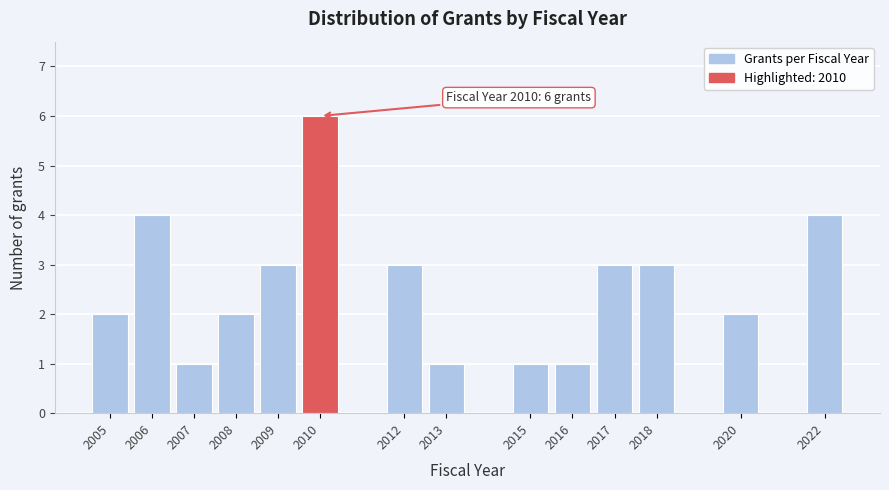

Reading left to right, extract all data points from this chart.

2005=2	2006=4	2007=1	2008=2	2009=3	2010=6	2012=3	2013=1	2015=1	2016=1	2017=3	2018=3	2020=2	2022=4